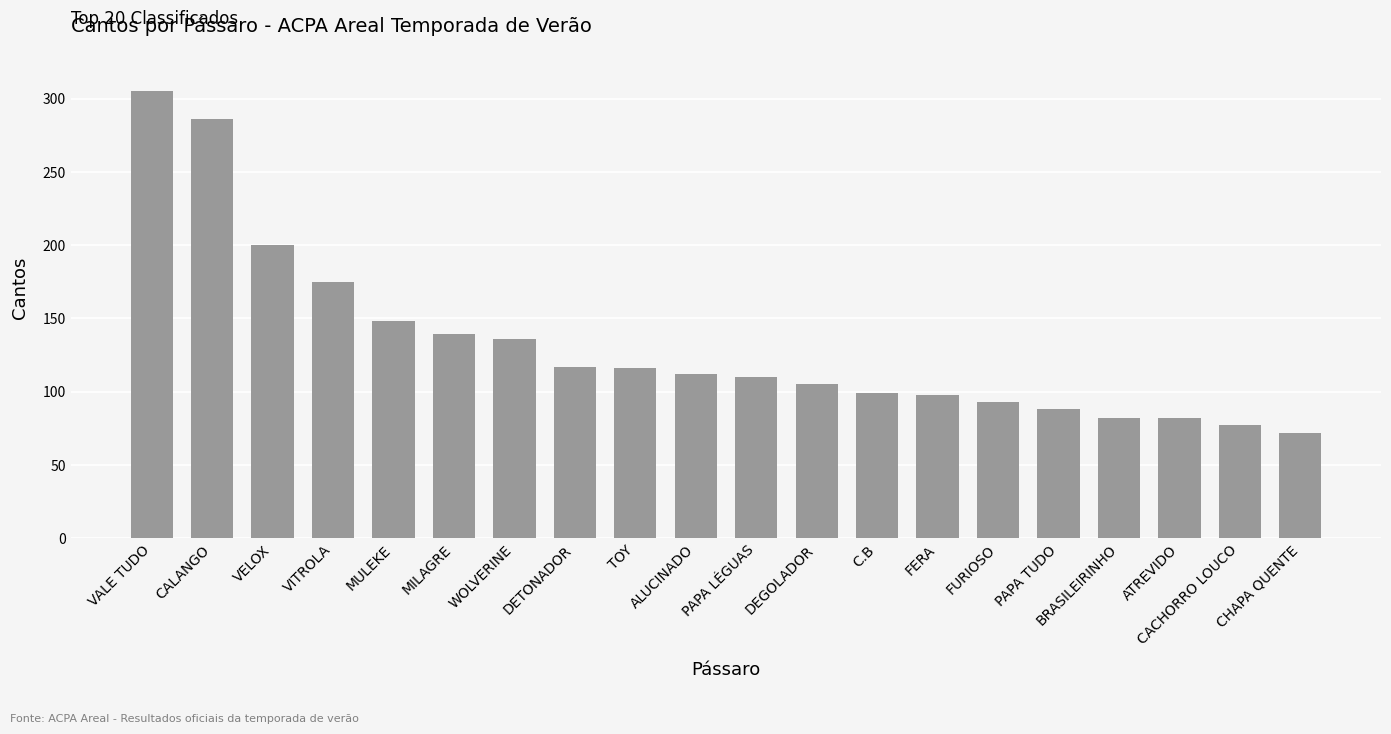

What position from the right is WOLVERINE?

14